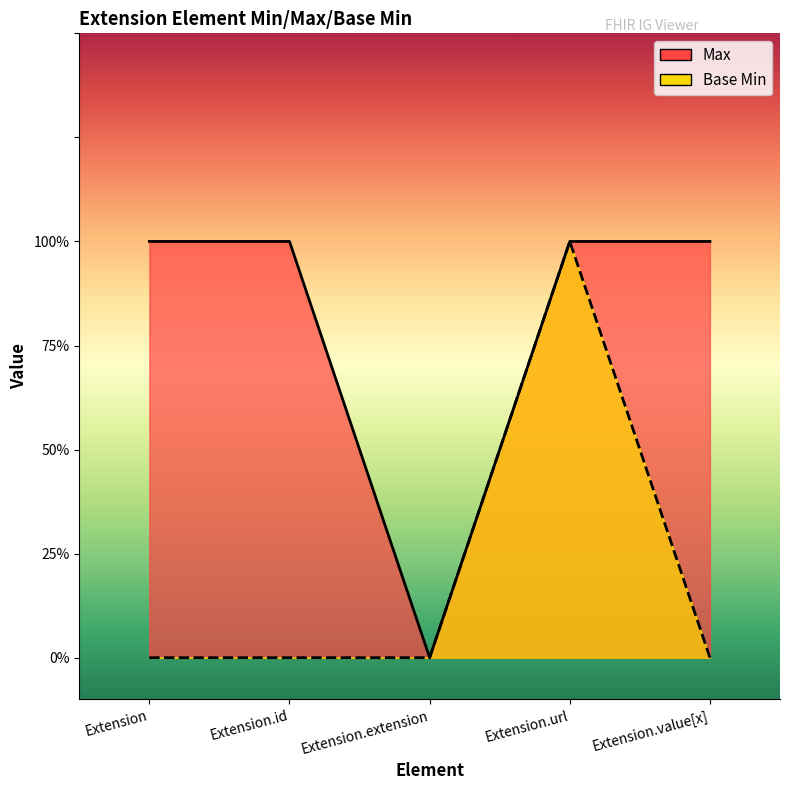

Read the Max value at Extension.value[x].

1